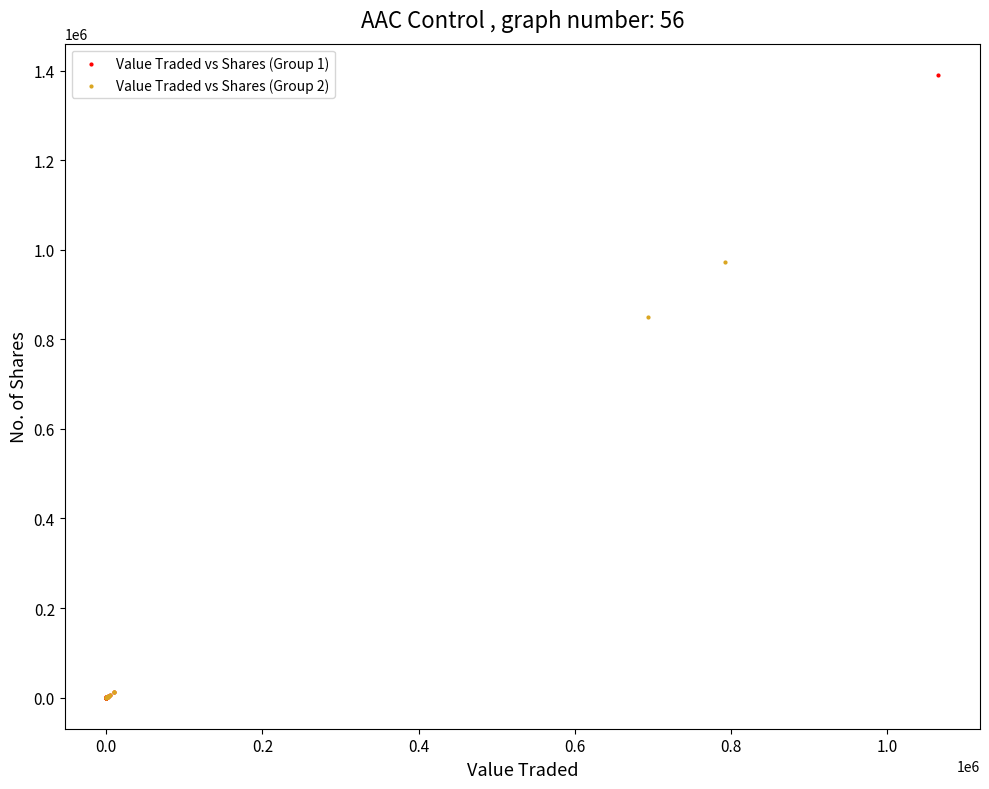

Which series has the widest spread of Y values?

Value Traded vs Shares (Group 1)